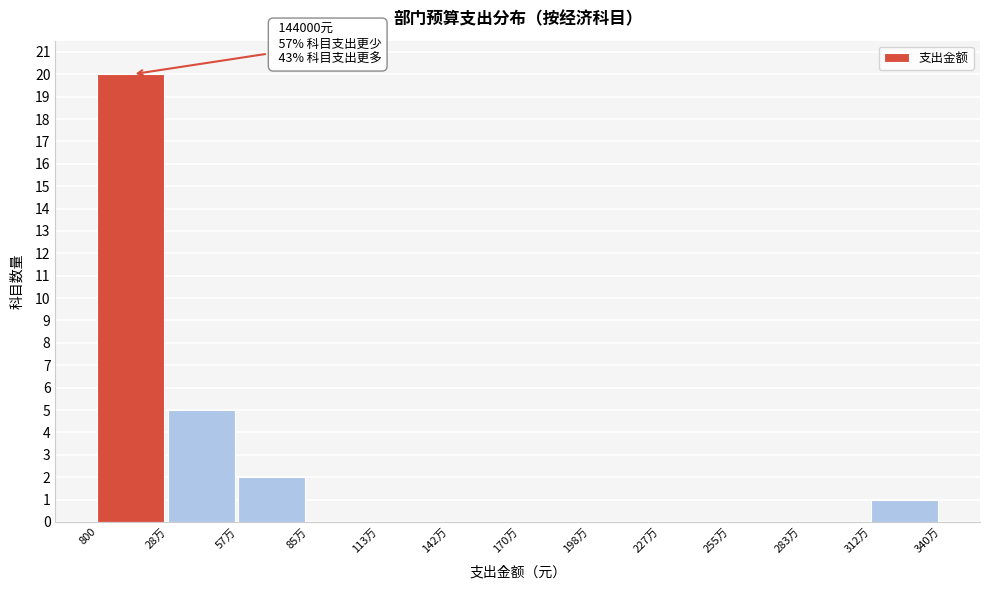

Reading left to right, transcribe all the data shown in this chart.

800=20	28万=5	57万=2	85万=0	113万=0	142万=0	170万=0	198万=0	227万=0	255万=0	283万=0	312万=1